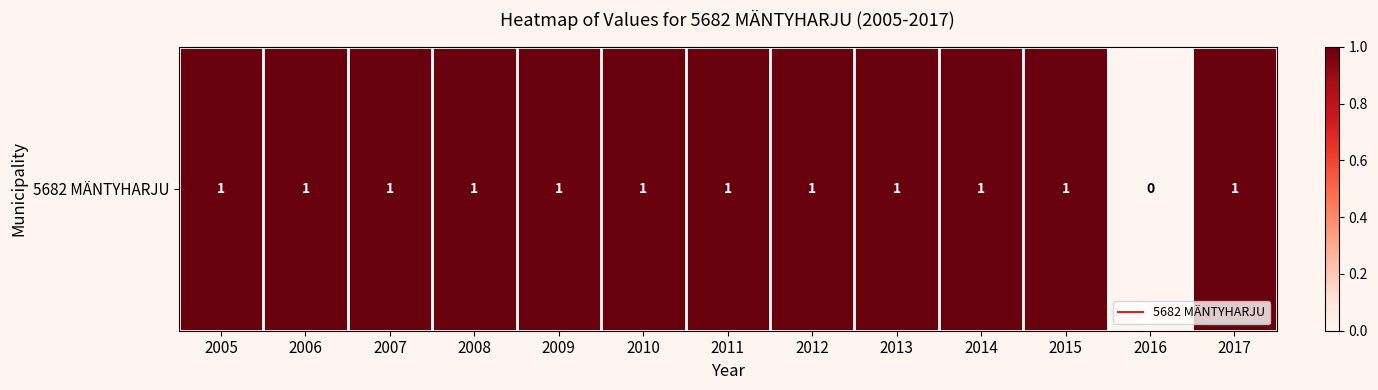

How many values are between 1 and 2?

12